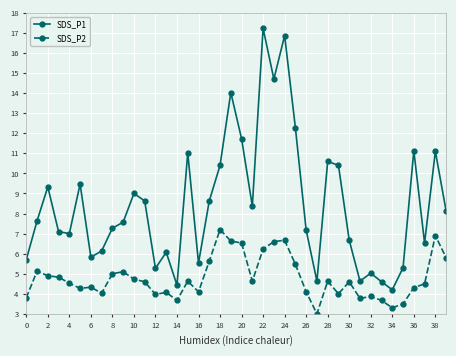

What is the highest value of the SDS_P2 series?

7.2